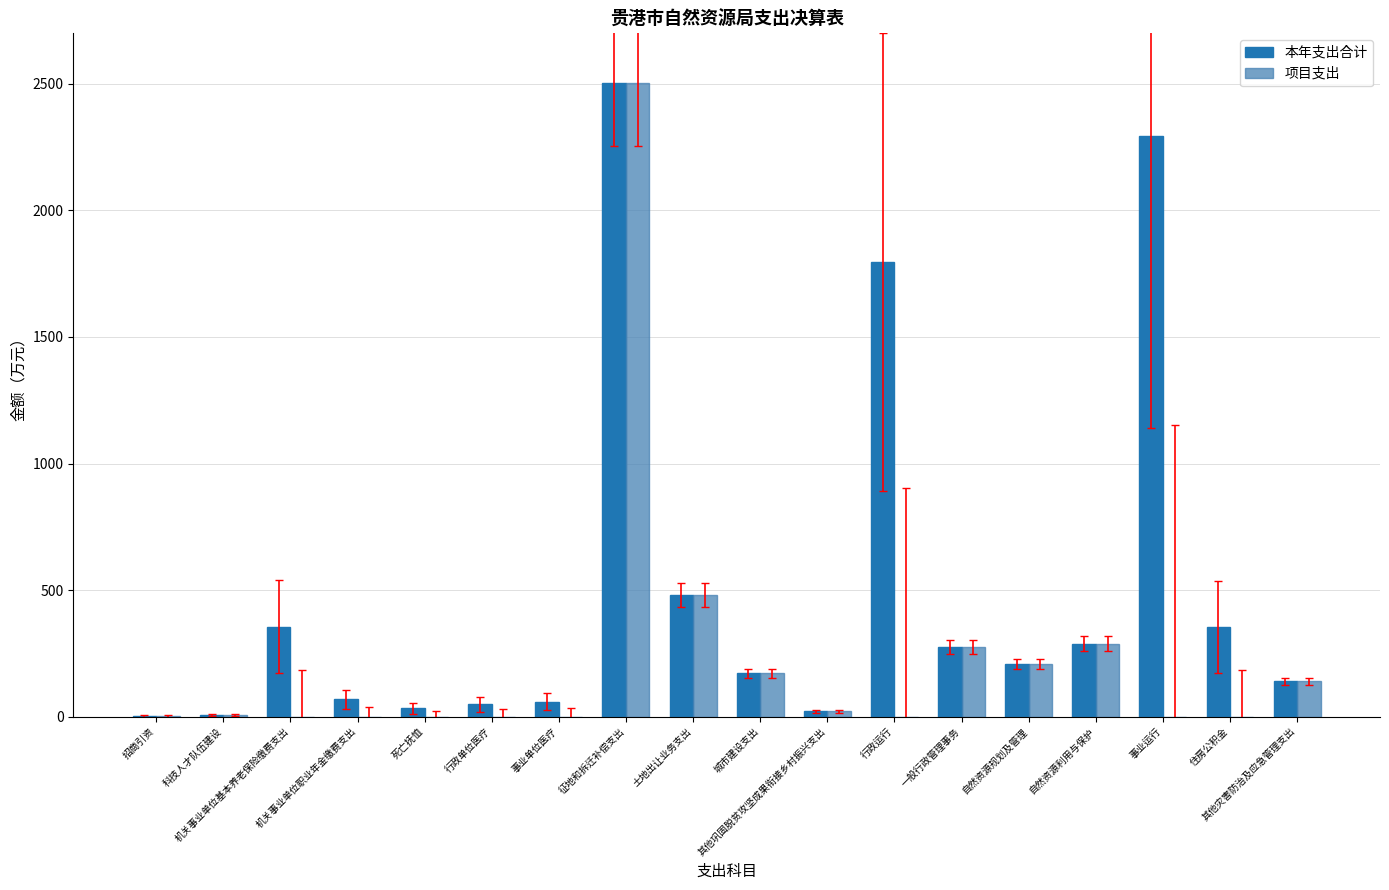

Which series has the largest total across all categories?

本年支出合计